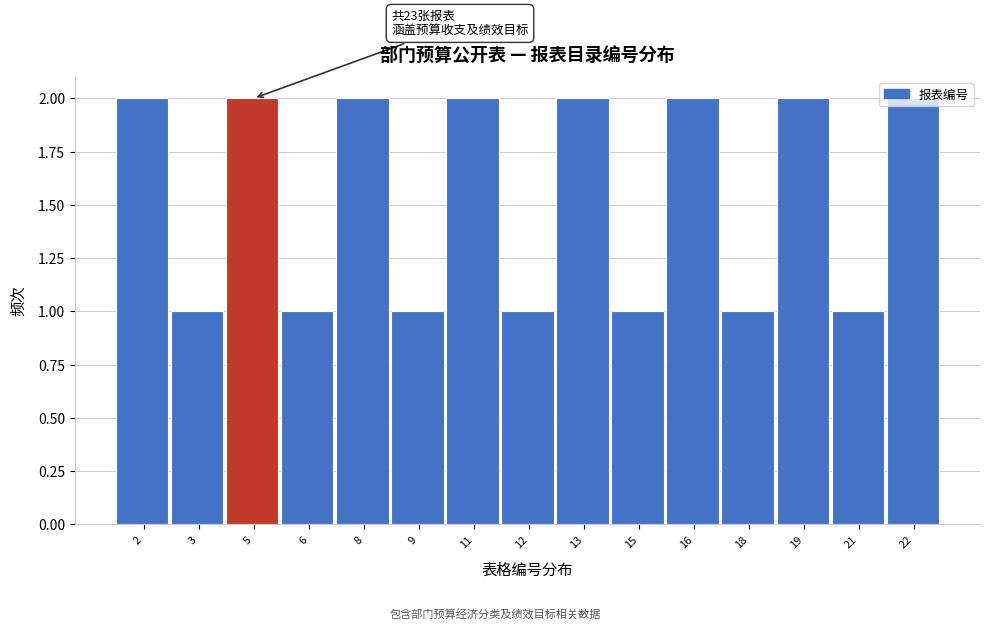

Is it true that the value at 12 is 1?

True